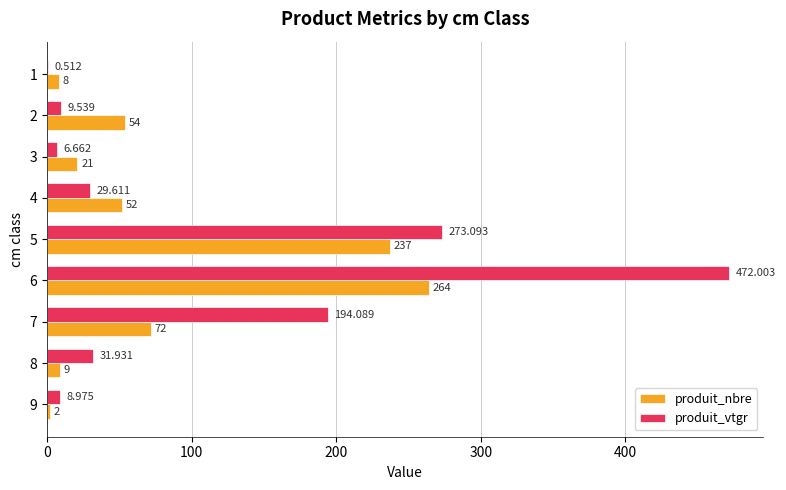

What are all the series names shown in the legend?

produit_nbre, produit_vtgr